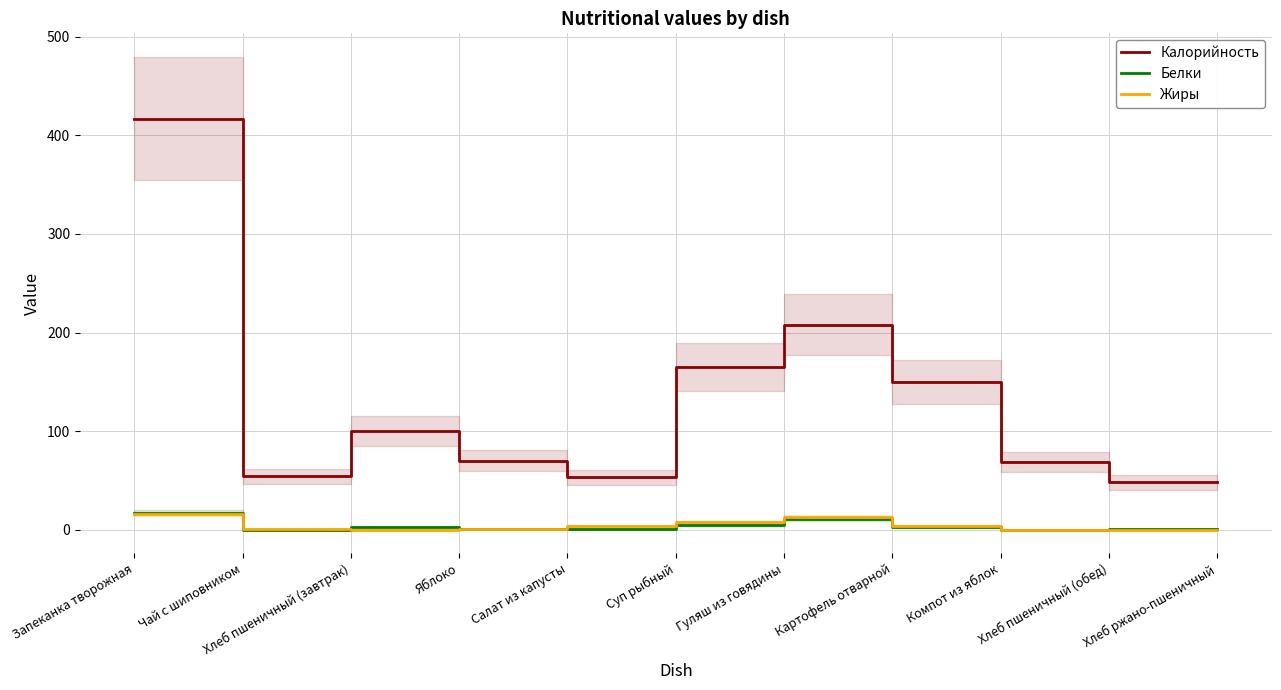

What is the average value of the Жиры series?

4